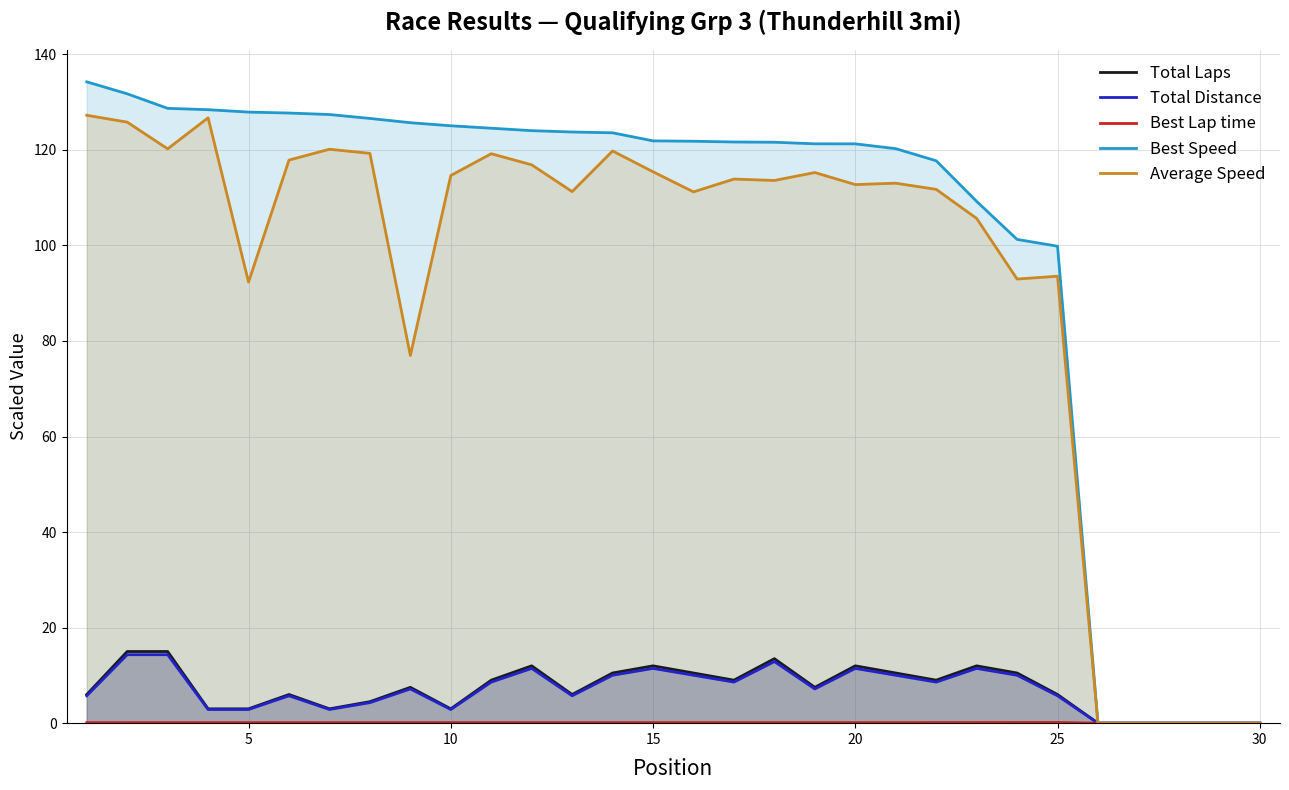

True or false: Total Laps and Best Speed cross at least once.

False